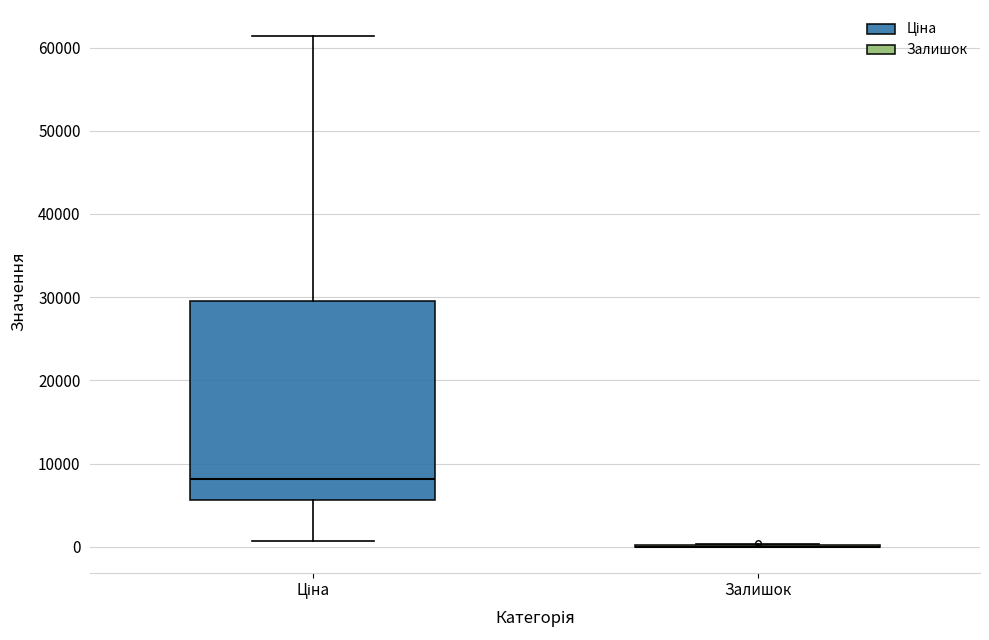

Which box is the tallest, from its lower edge to its upper edge?

Ціна